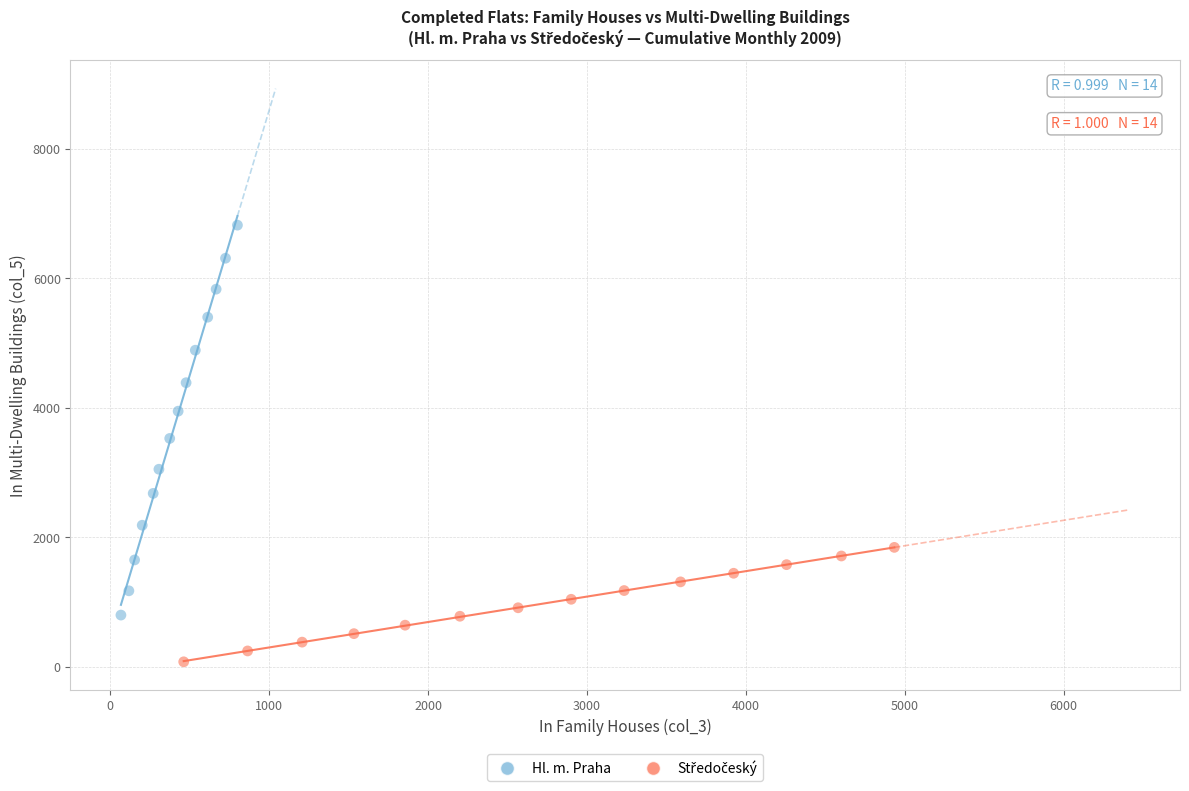

Which series has the largest Y range (max minus min)?

Hl. m. Praha